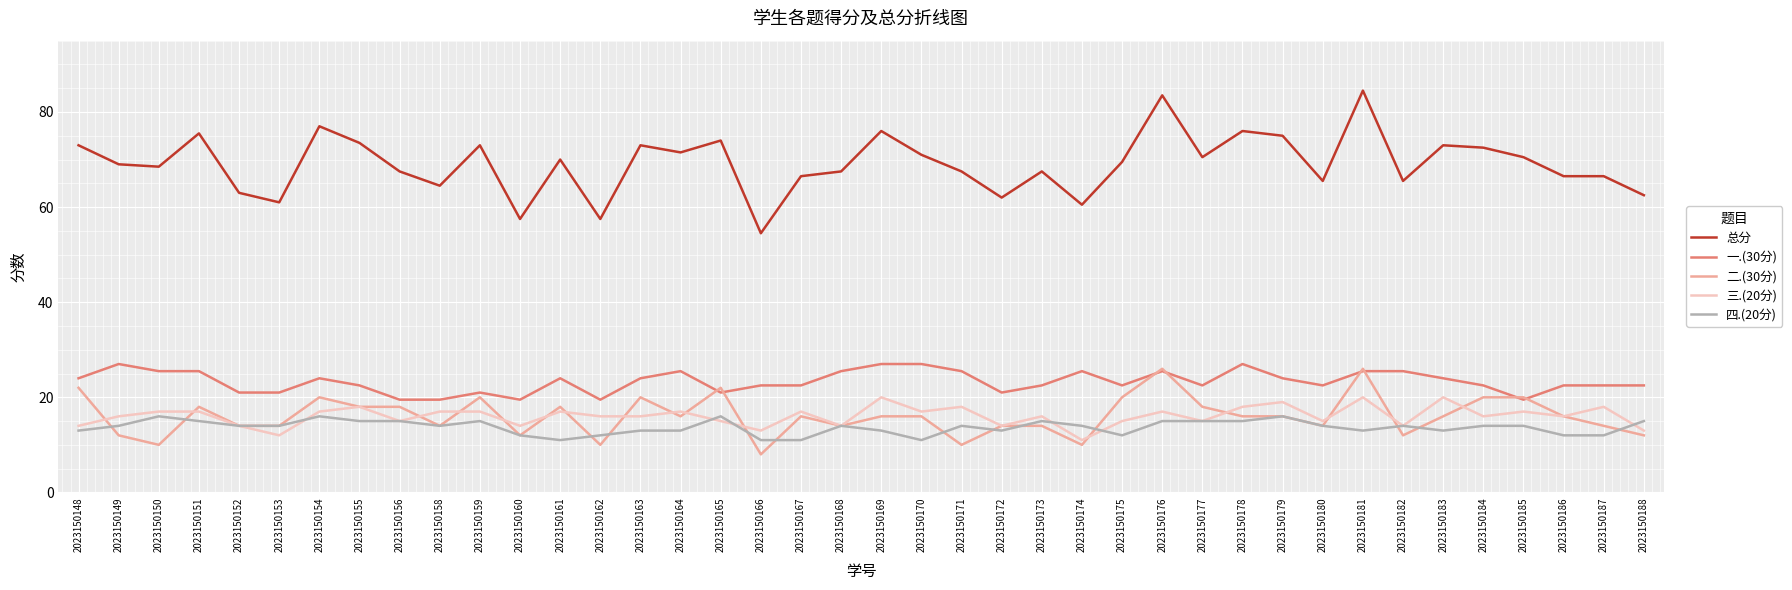

Which series has the largest total across all categories?

总分